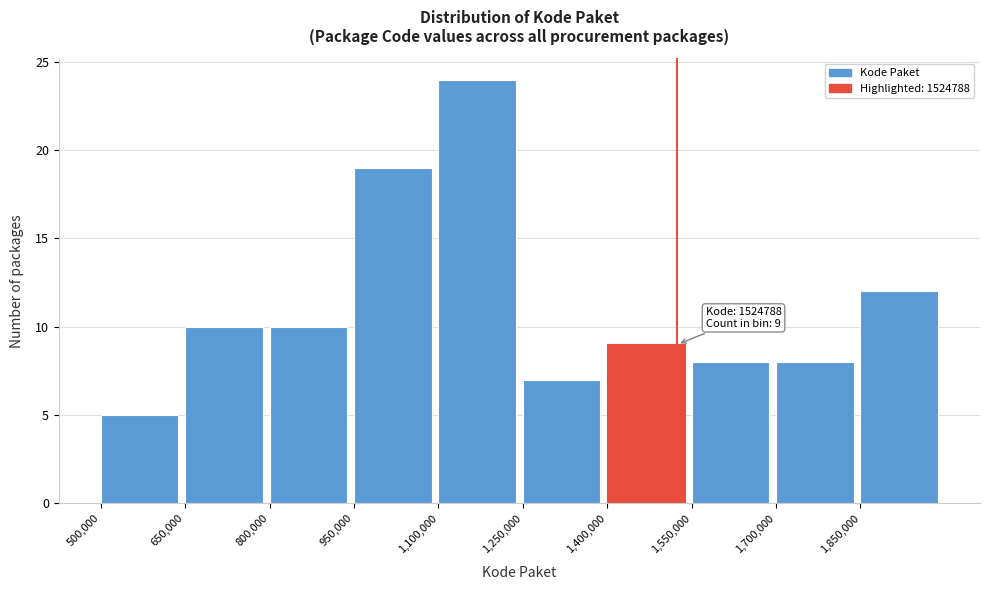

Which range on the x-axis has the tallest bar?

1100000 to 1250000